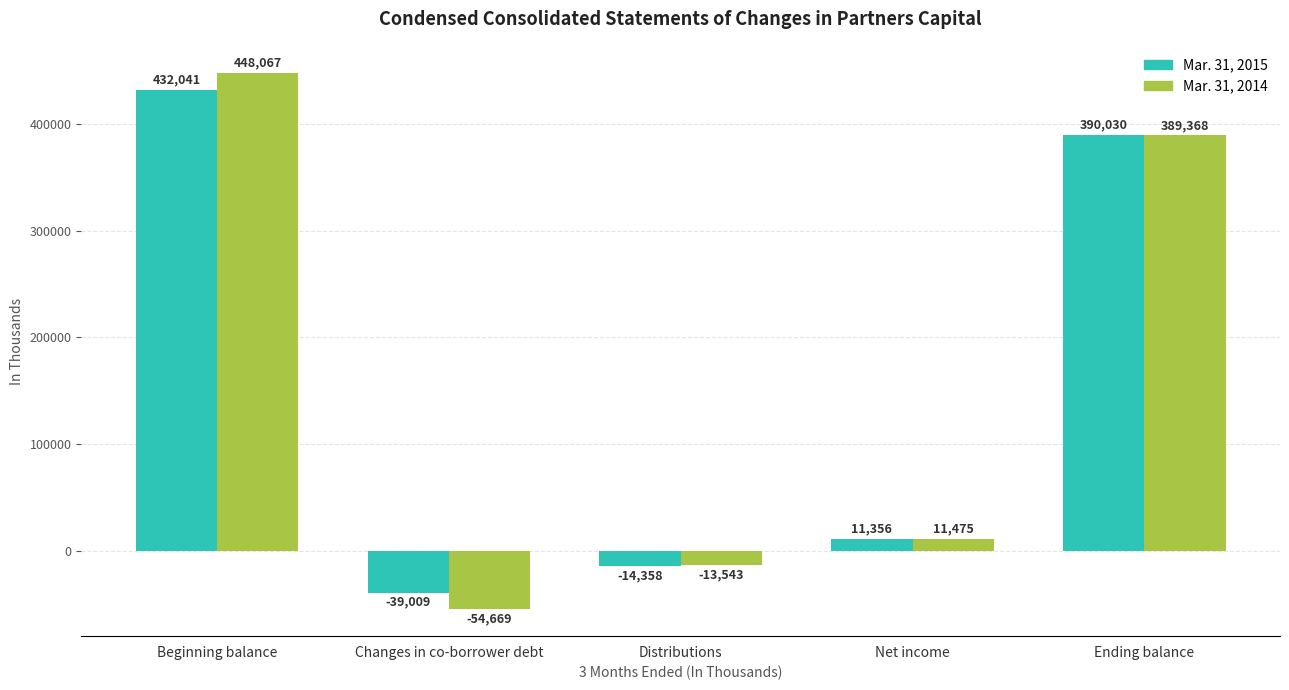

Which series has the largest range (max minus min)?

Mar. 31, 2014